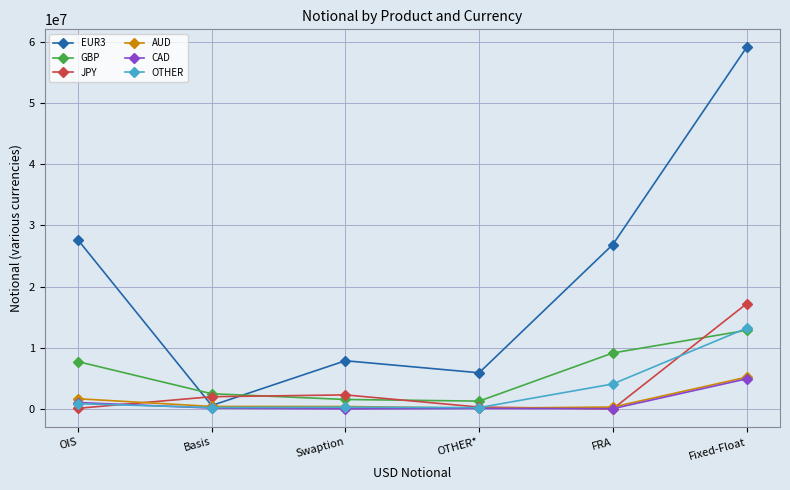

What is the label of the 3rd point from the right?

OTHER*